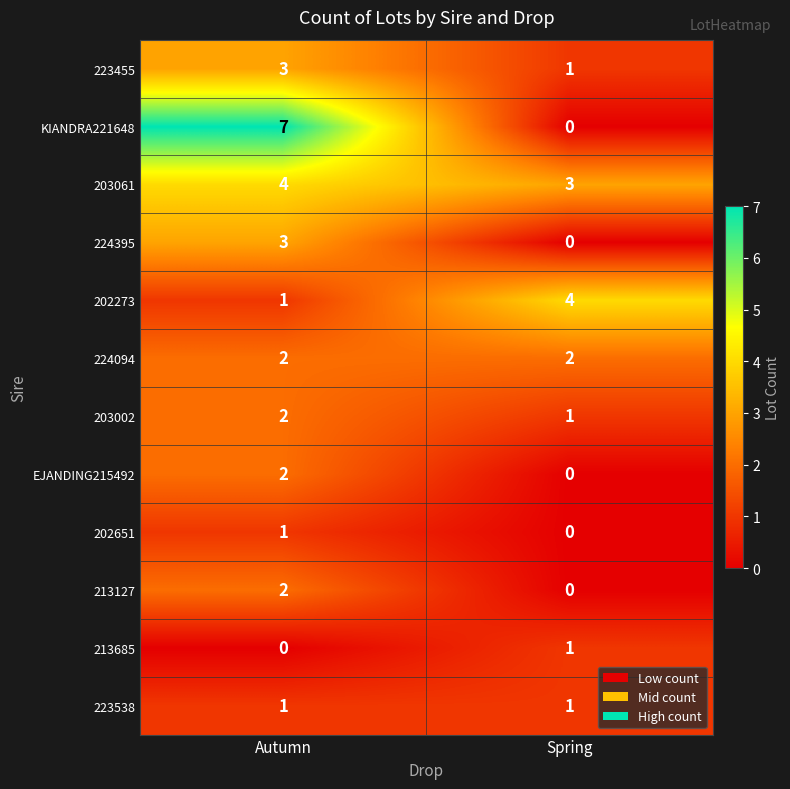

At which label is 202651 closest to 0?

Spring